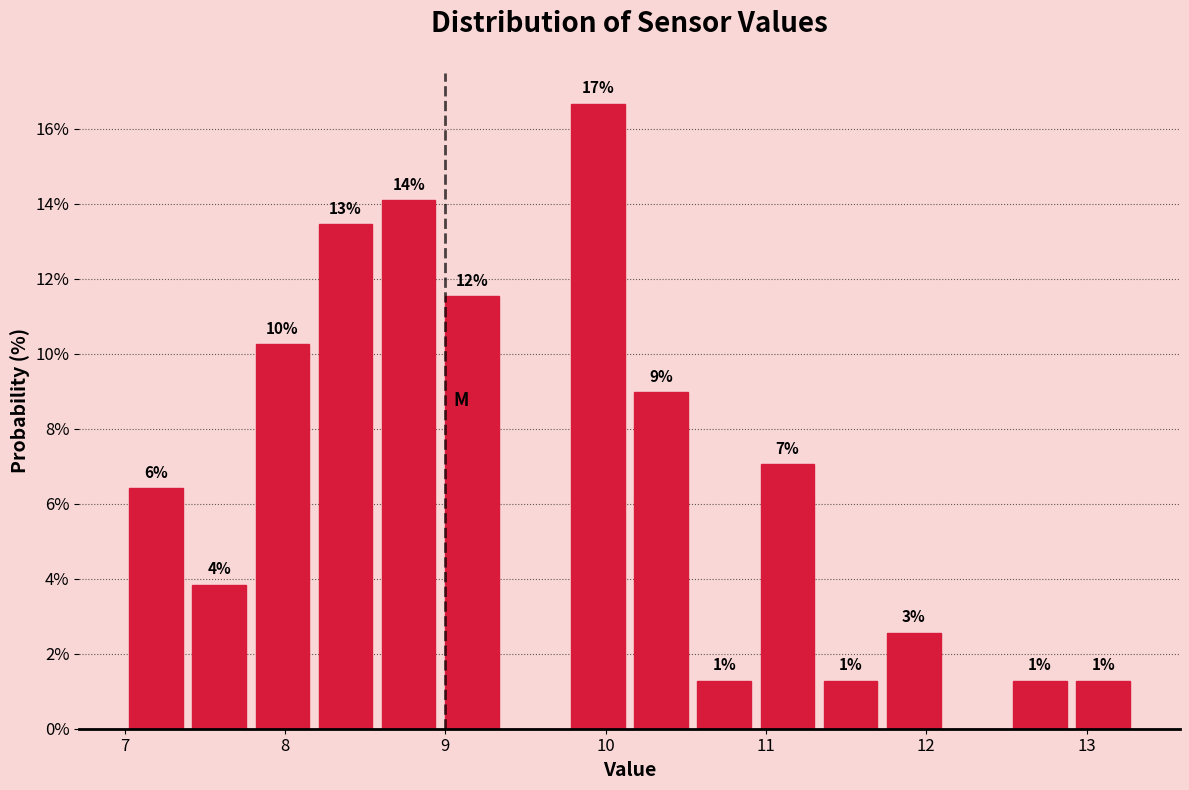

Read against the x-axis, roughly where is the centre of the tallest bar?

10.0